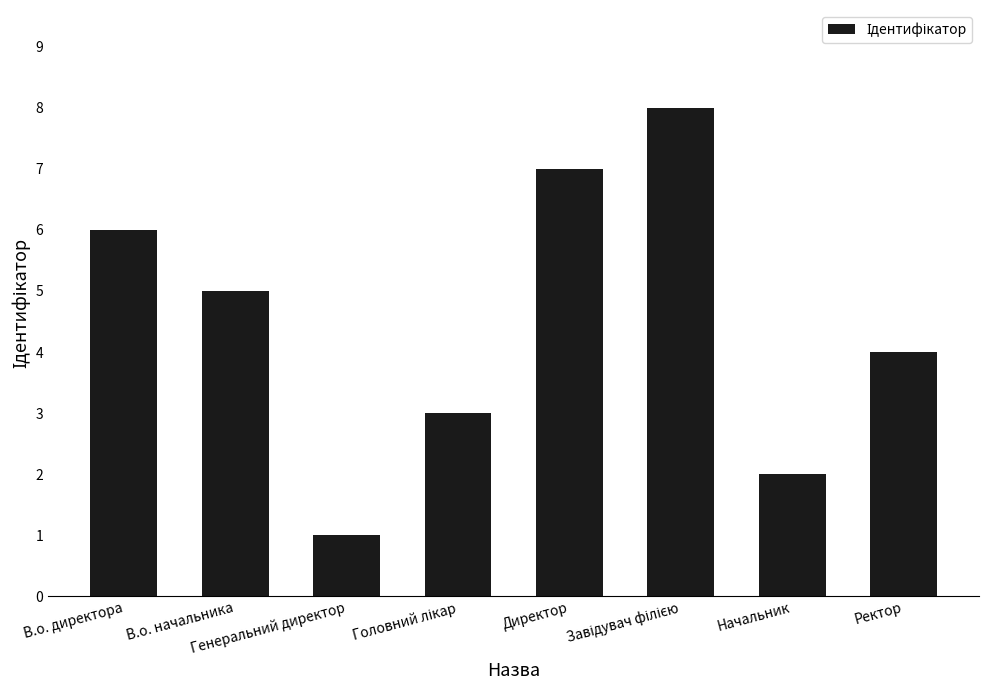

Does the chart contain stacked bars?

No